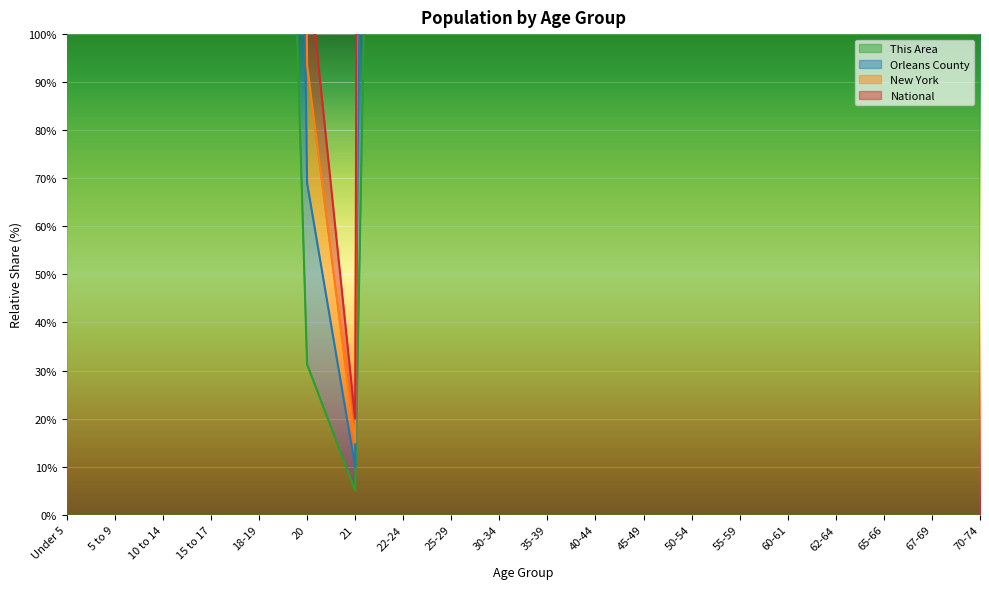

Which category has the lowest value in the Orleans County series?

21